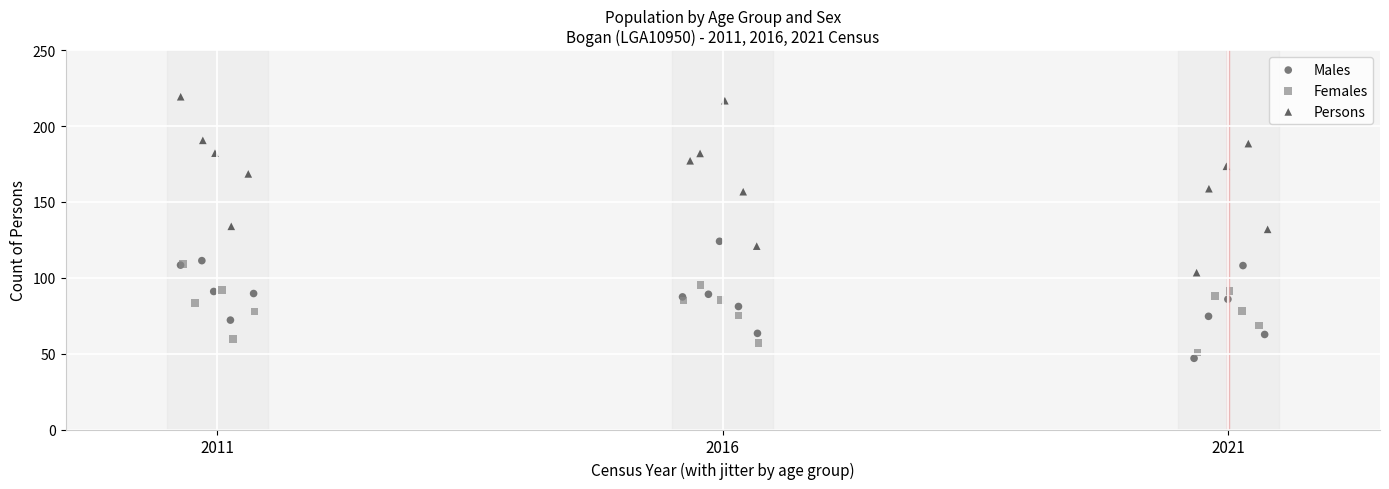

Which series has the widest spread of Y values?

Persons